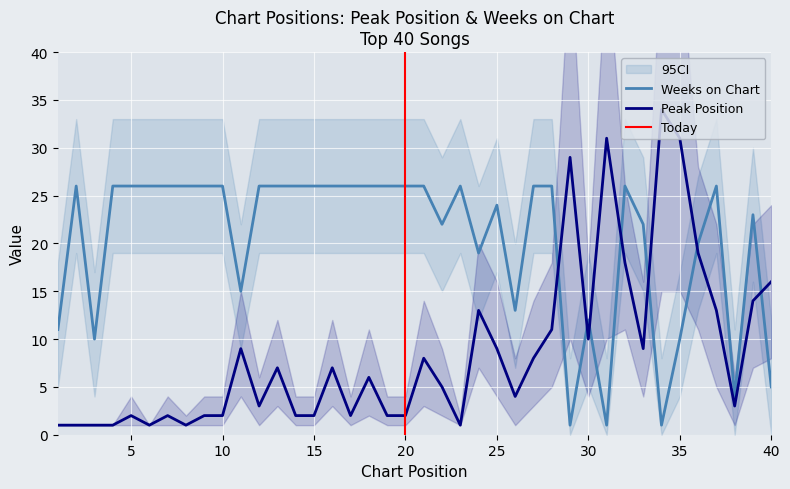

How many data points in Peak Position are less than 6?

20